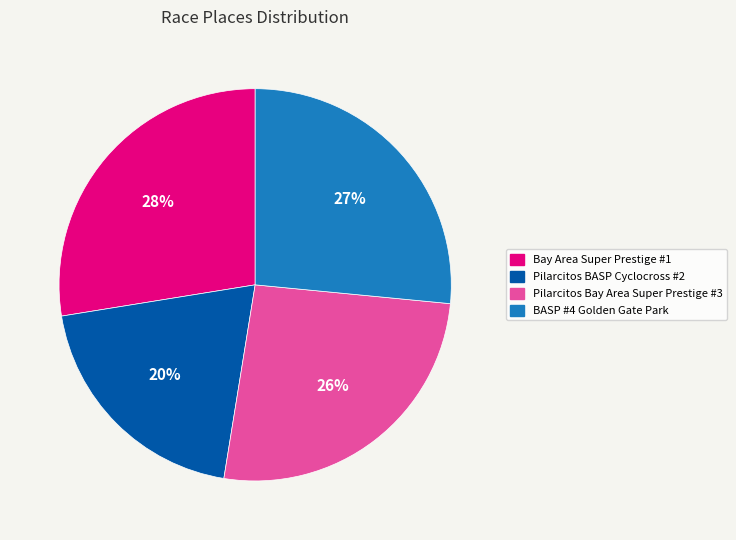

Approximately how many times larger is the value at Bay Area Super Prestige #1 compared to Pilarcitos Bay Area Super Prestige #3?

1.1